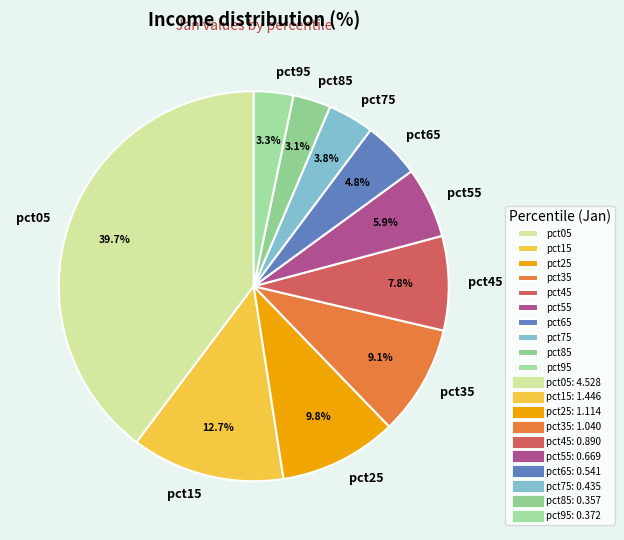

What percentage do pct95 and pct15 together represent?

16.0%